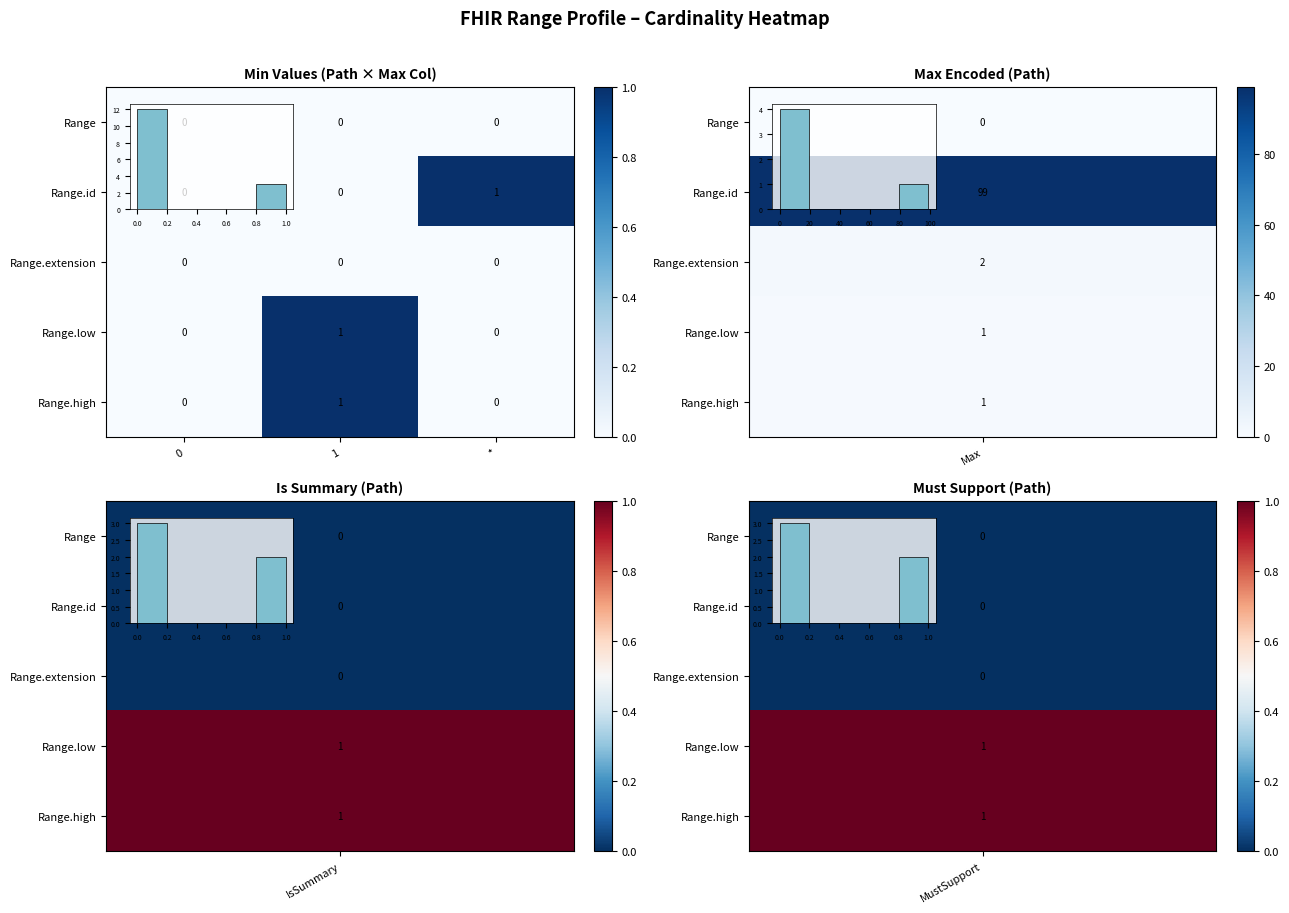

Is the value of Range.high at * greater than the value of Range.id at *?

No